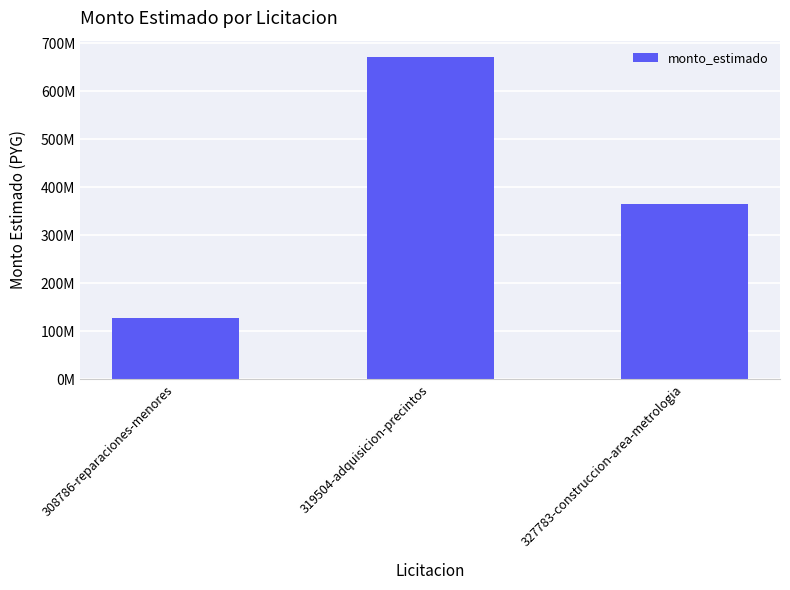

Reading right to left, transcribe all the data shown in this chart.

327783-construccion-area-metrologia=364538700.0	319504-adquisicion-precintos=671500000.0	308786-reparaciones-menores=126977570.1